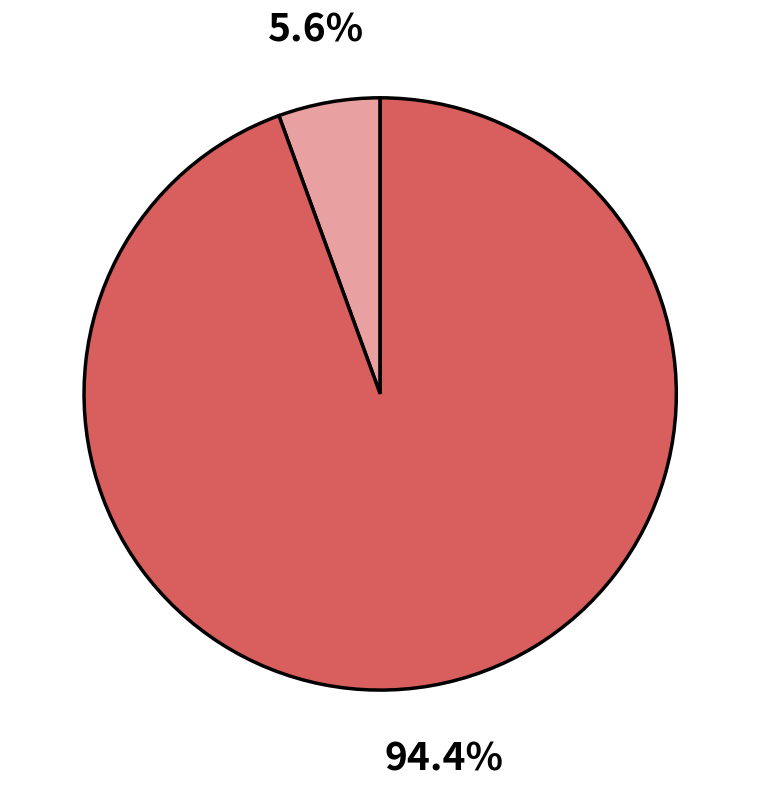

Is there a majority slice in this chart?

Yes